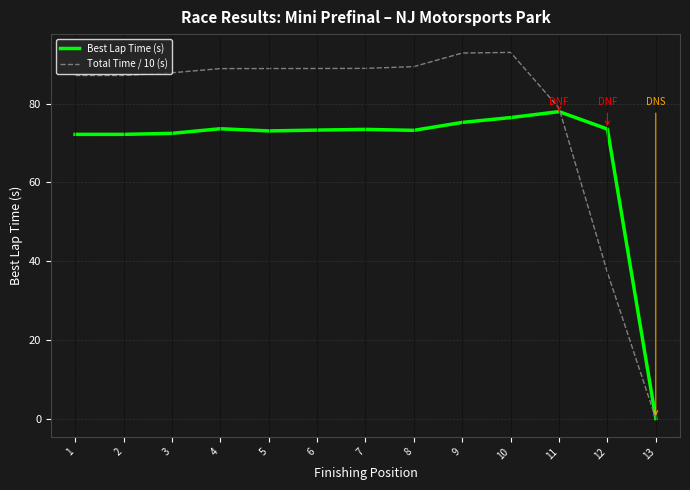

The value of Total Time / 10 (s) at 11 is 132.8. True or false?

False